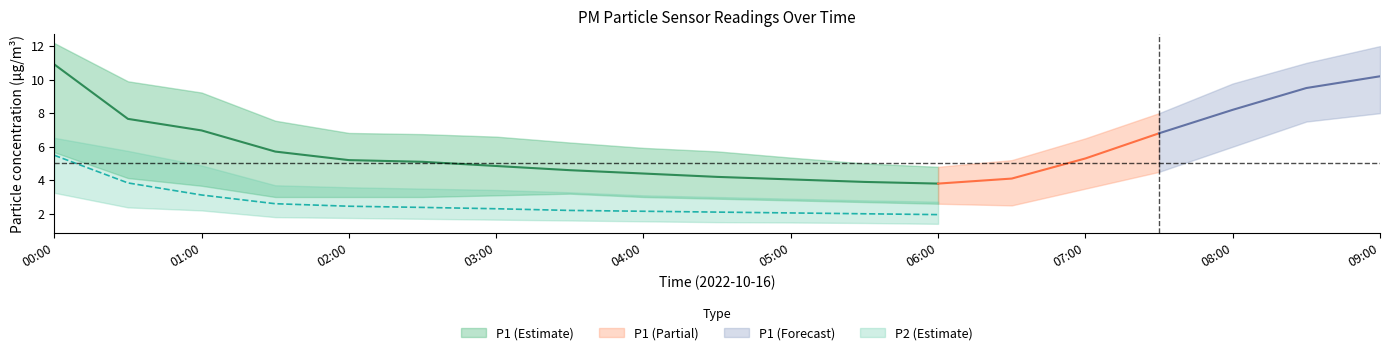

At which category does P2_lower reach its first local valley?

06:00